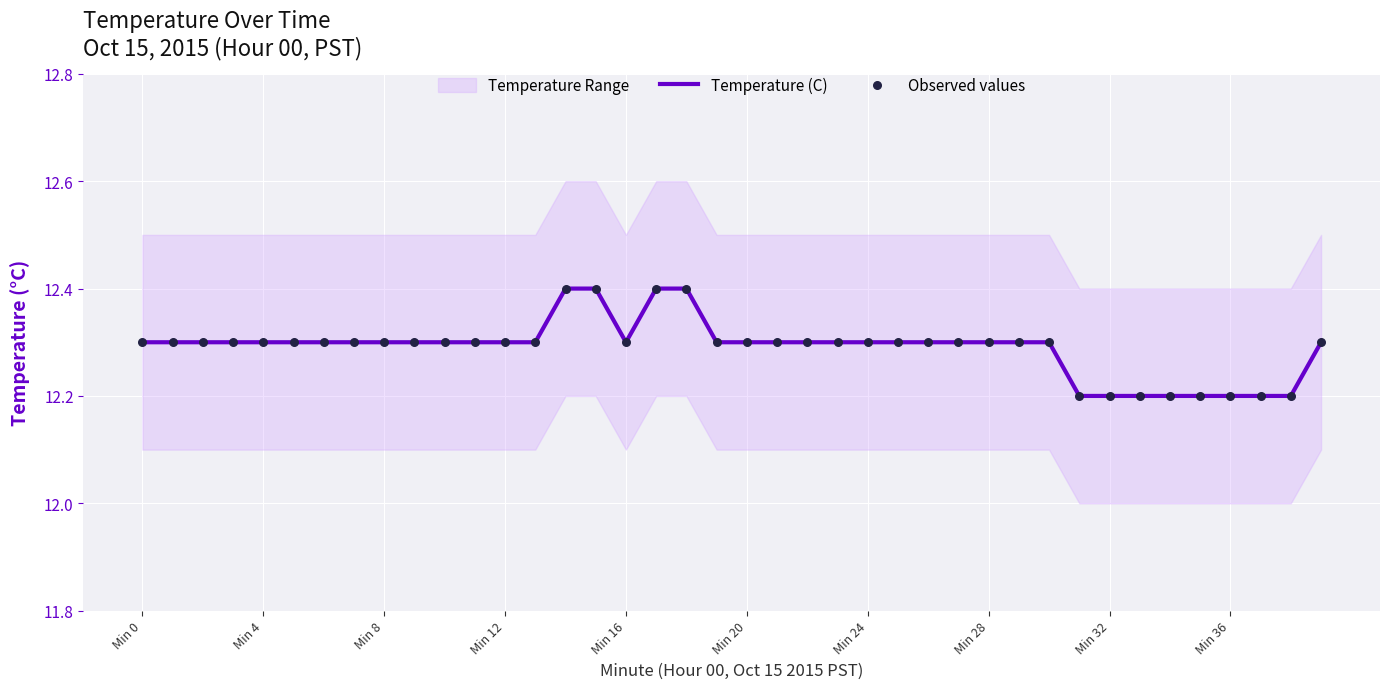

At which category is the sum across all series the highest?

14